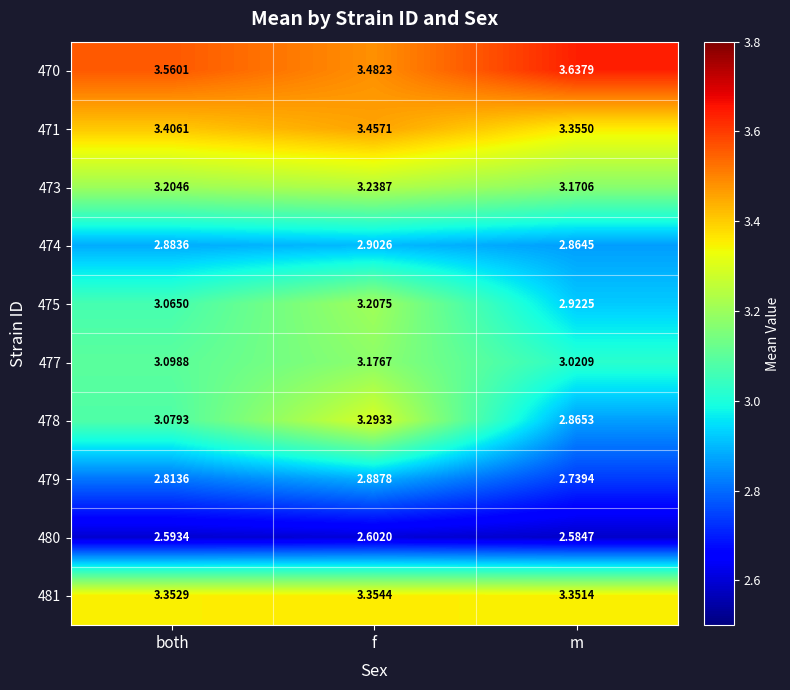

Where is 475 nearest to the value 3?

both